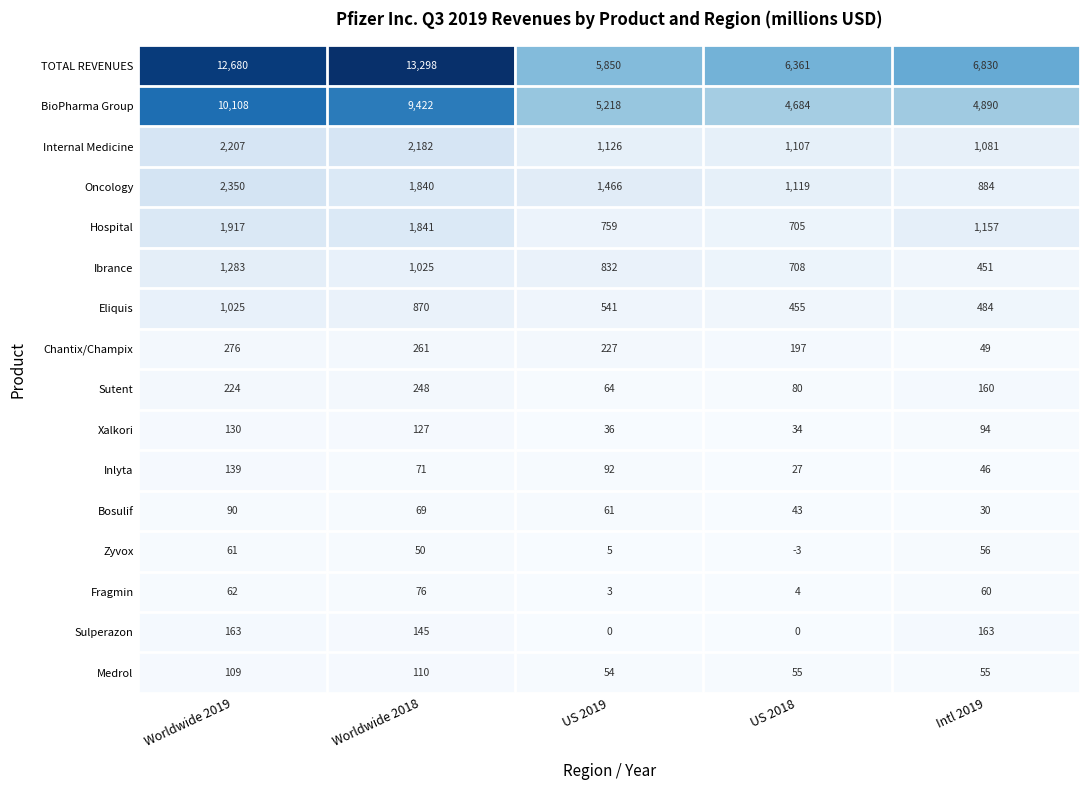

At which label is TOTAL REVENUES closest to 9574?

Intl 2019